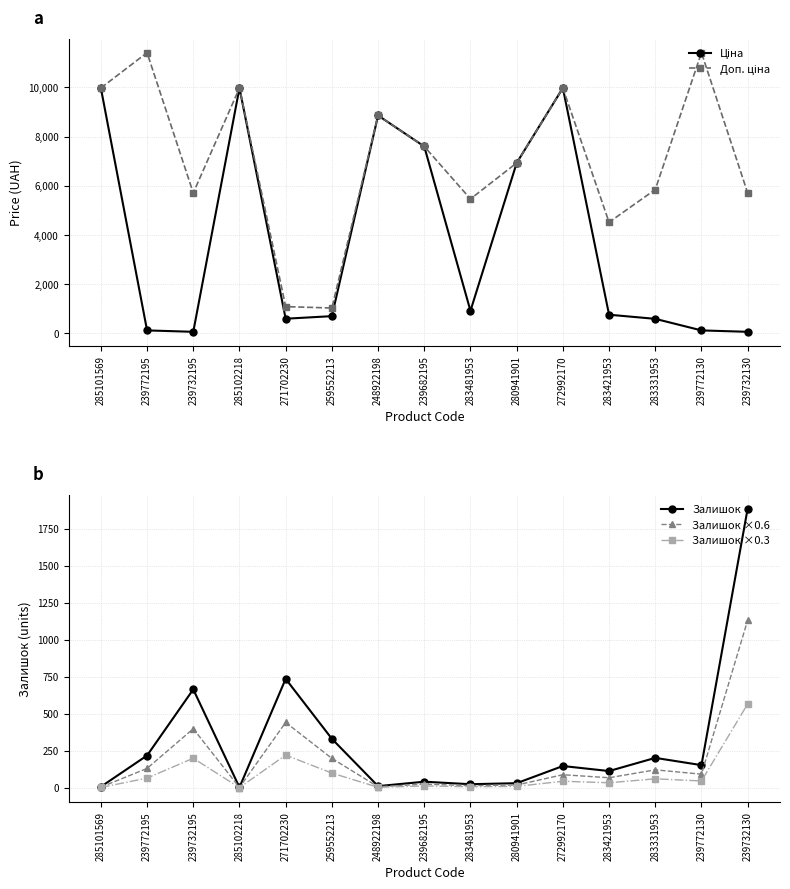

What value does the Ціна series have at 285102218?

9975.0